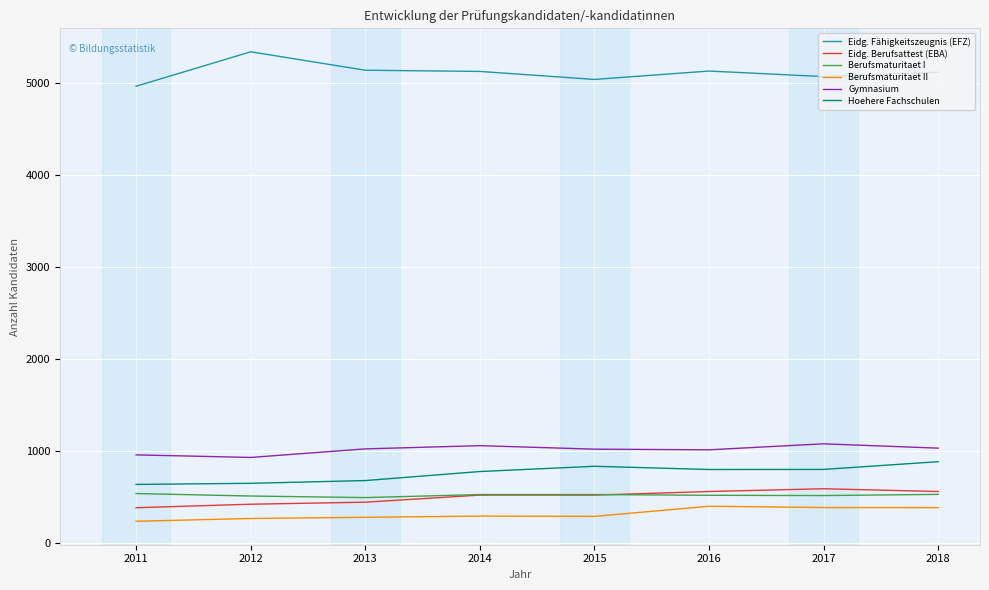

True or false: Berufsmaturitaet I has a value of 713 at 2018.

False